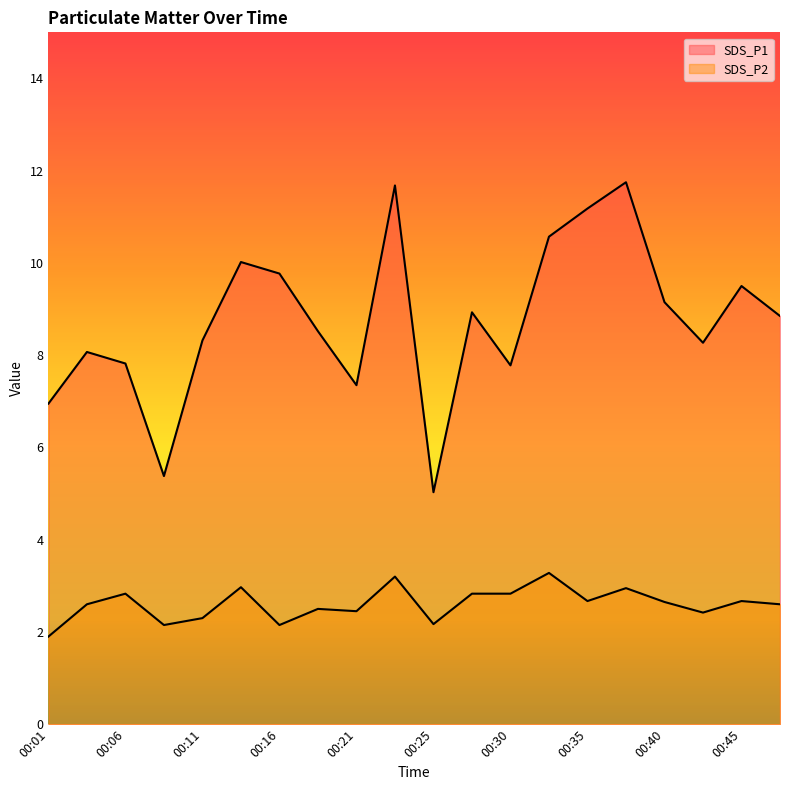

Does the chart have visible grid lines?

No